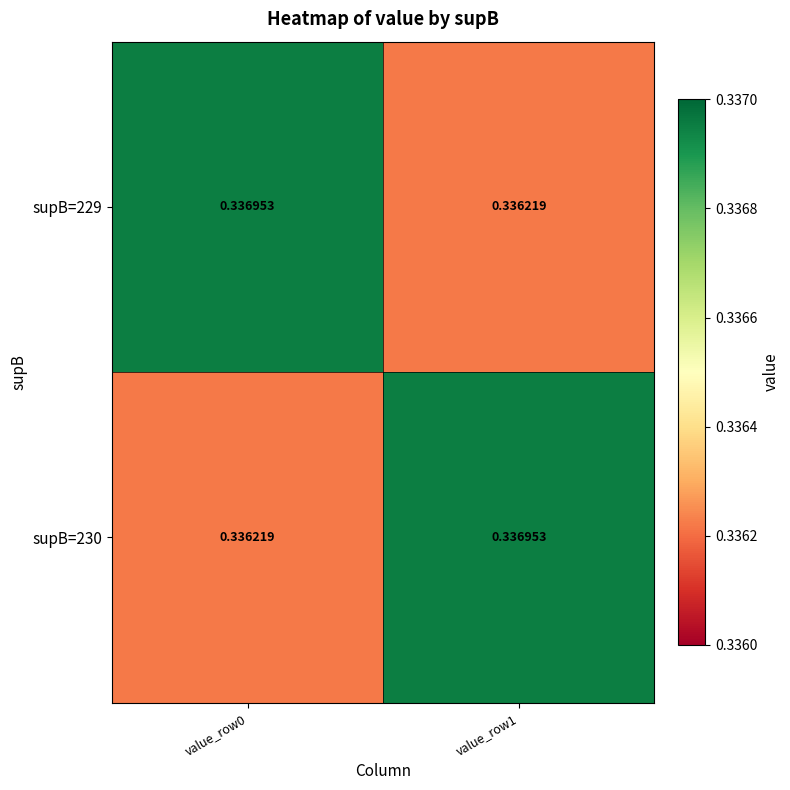

Which category has the lowest value across all series?

value_row1